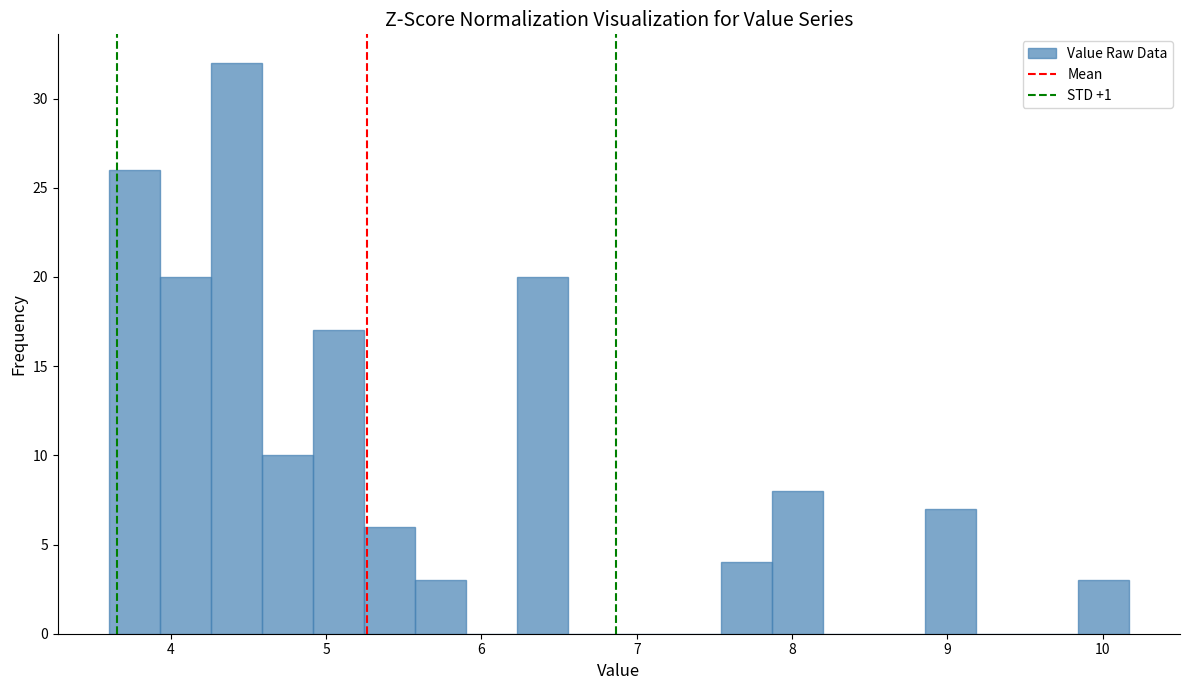

Read against the x-axis, roughly where is the centre of the tallest bar?

4.4